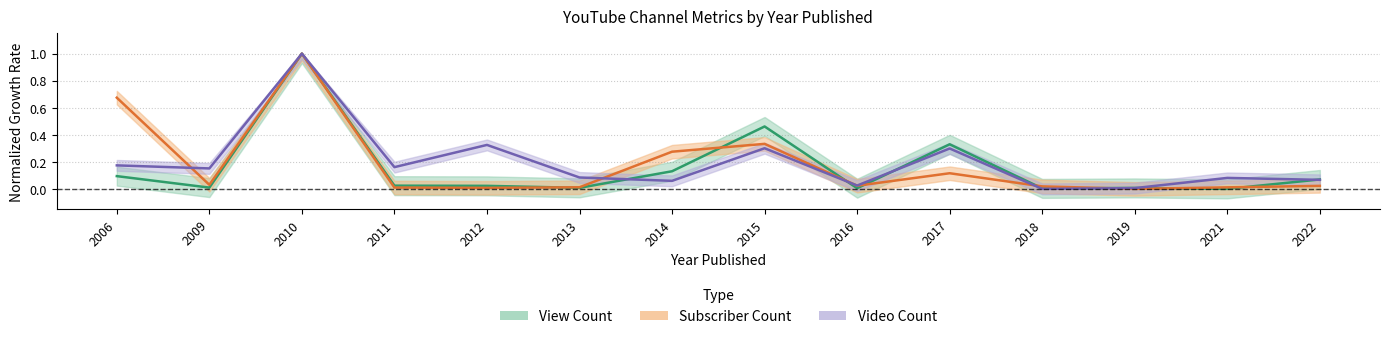

Reading left to right, transcribe all the data shown in this chart.

View Count: 2006=0.1	2009=0.0	2010=1.0	2011=0.0	2012=0.0	2013=0.0	2014=0.1	2015=0.5	2016=0.0	2017=0.3	2018=0.0	2019=0.0	2021=0.0	2022=0.1
Subscriber Count: 2006=0.7	2009=0.0	2010=1.0	2011=0.0	2012=0.0	2013=0.0	2014=0.3	2015=0.3	2016=0.0	2017=0.1	2018=0.0	2019=0.0	2021=0.0	2022=0.0
Video Count: 2006=0.2	2009=0.2	2010=1.0	2011=0.2	2012=0.3	2013=0.1	2014=0.1	2015=0.3	2016=0.0	2017=0.3	2018=0.0	2019=0.0	2021=0.1	2022=0.1